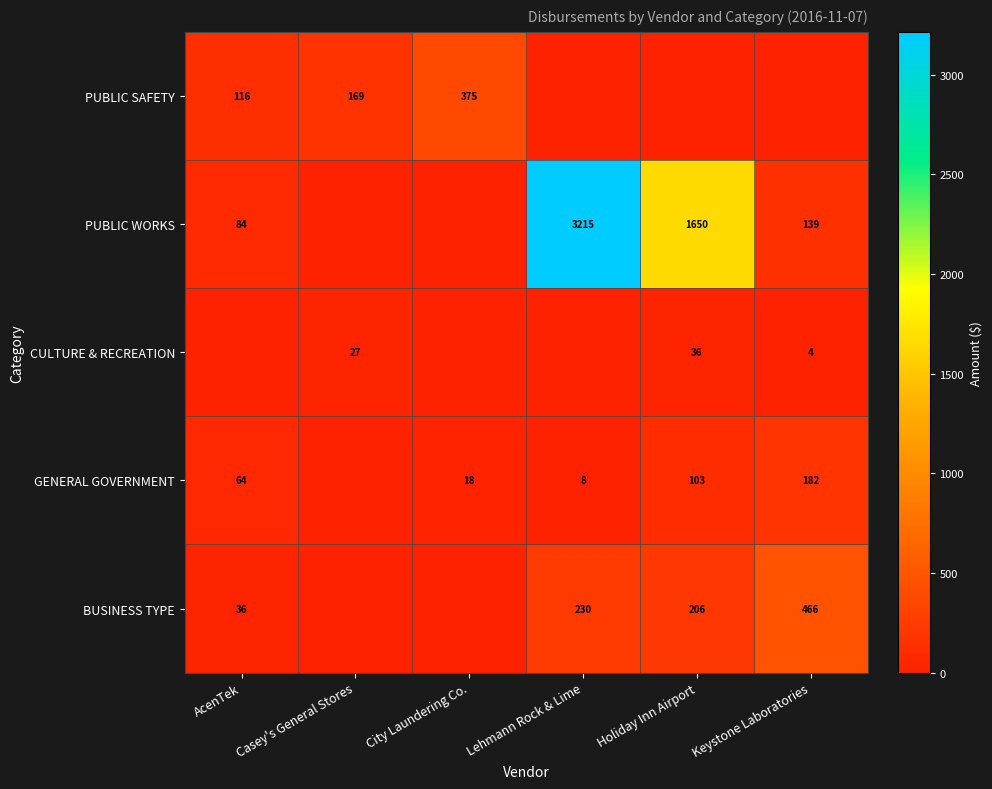

True or false: BUSINESS TYPE has a value of 11 at AcenTek.

False